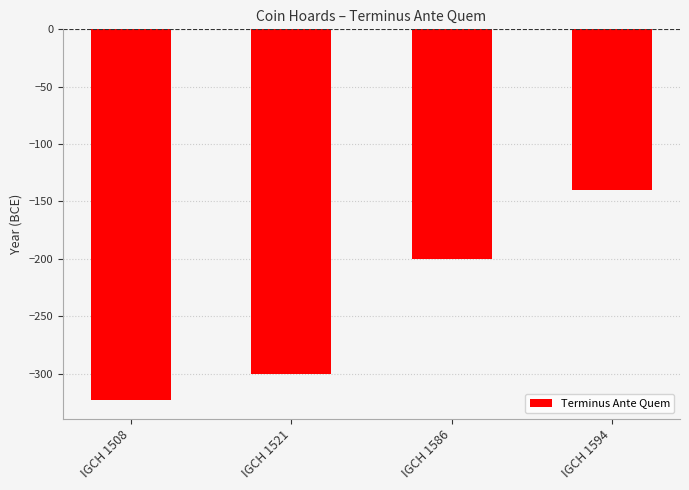

List the labels in order of value, largest first.

IGCH 1594, IGCH 1586, IGCH 1521, IGCH 1508